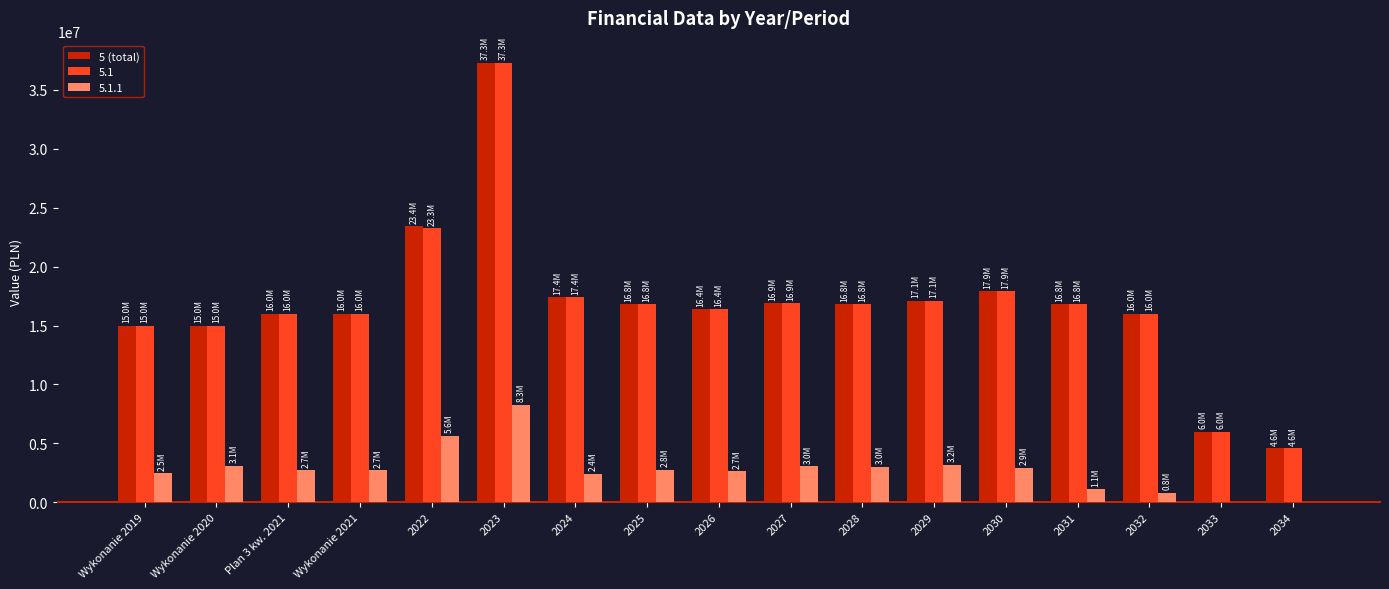

The value of 5 (total) at 2031 is 16788000.0. True or false?

True